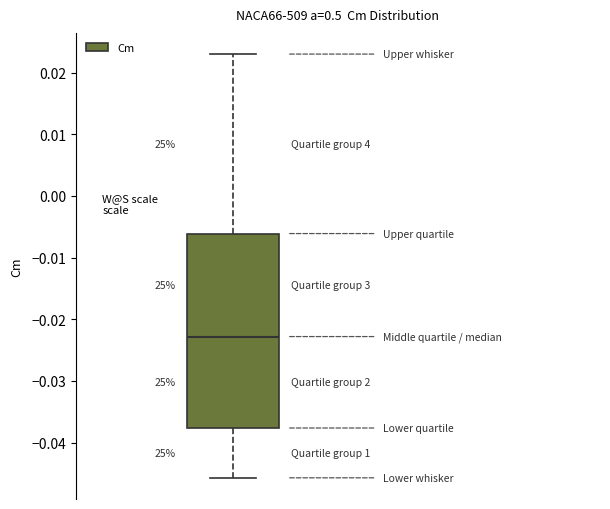

Where does the upper whisker of the box end on the y-axis? The values are not printed on the chart, so give them approximately, as read against the axis.

0.023